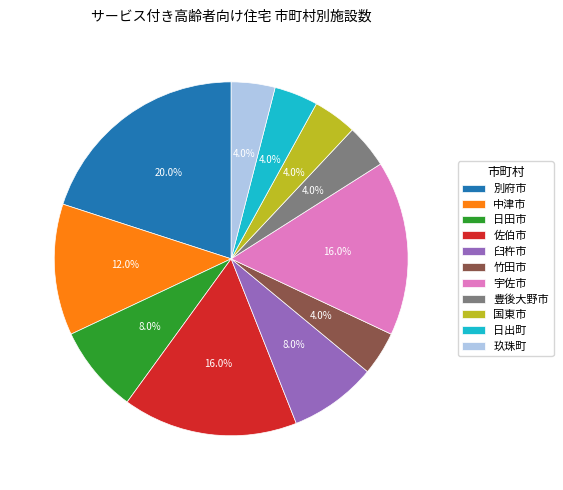

What is the largest slice in the pie chart?

別府市